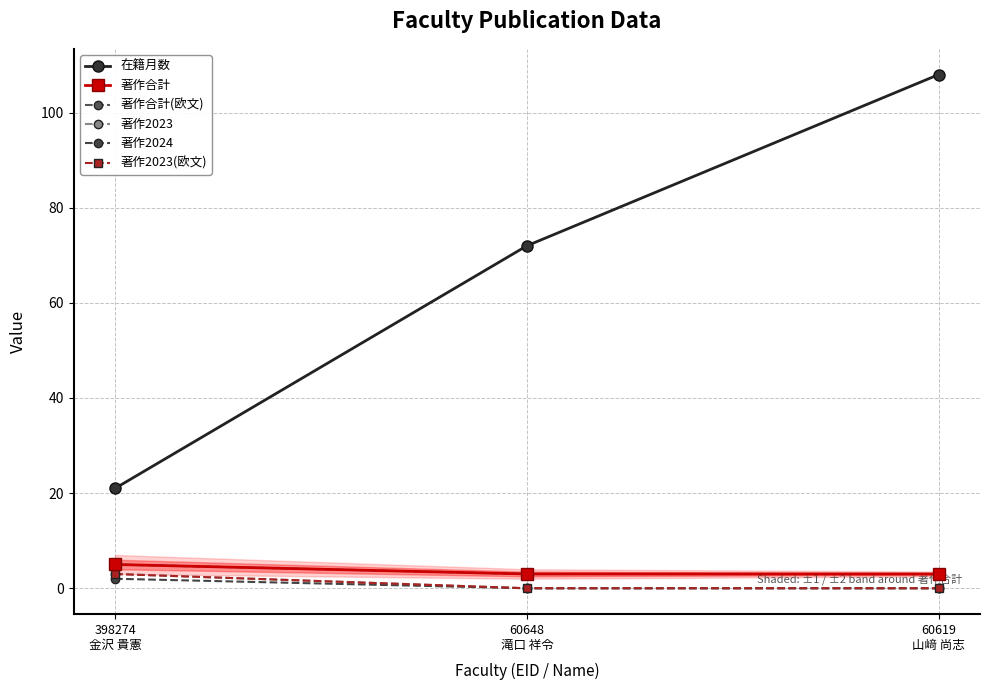

What are all the series names shown in the legend?

在籍月数, 著作合計, 著作合計(欧文), 著作2023, 著作2024, 著作2023(欧文)